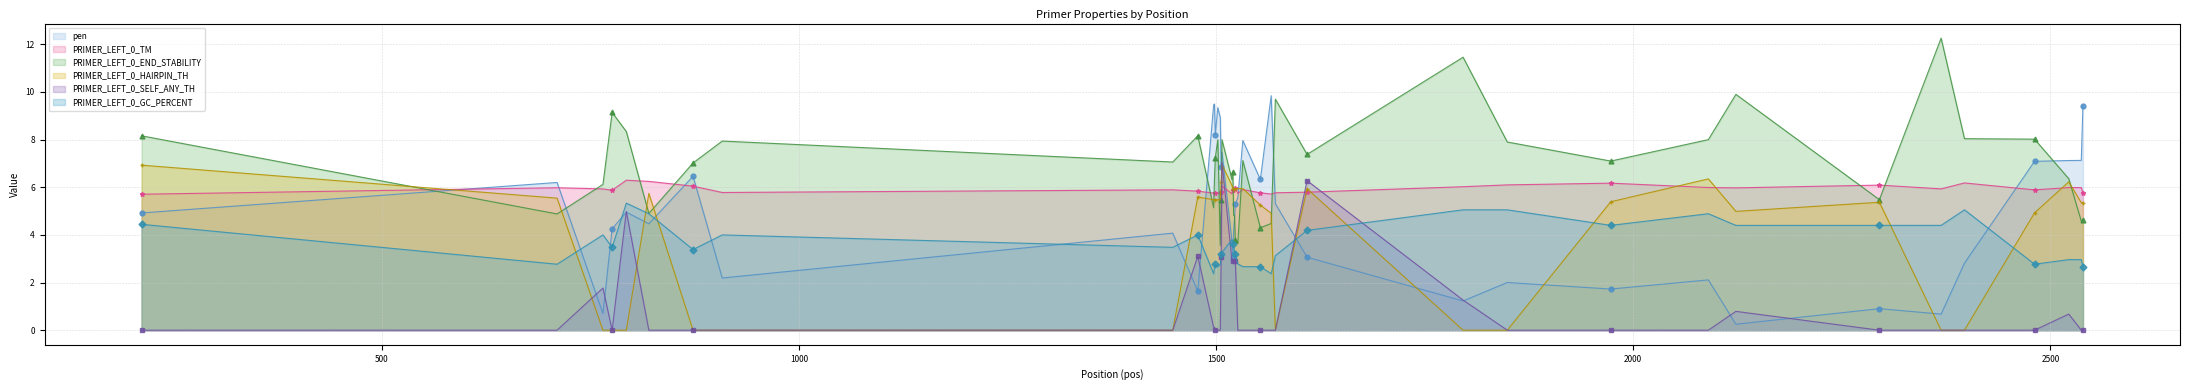

At which category is the sum across all series the highest?

1507